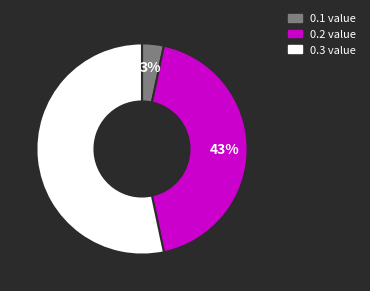

True or false: 0.1 value accounts for 14% of the total.

False